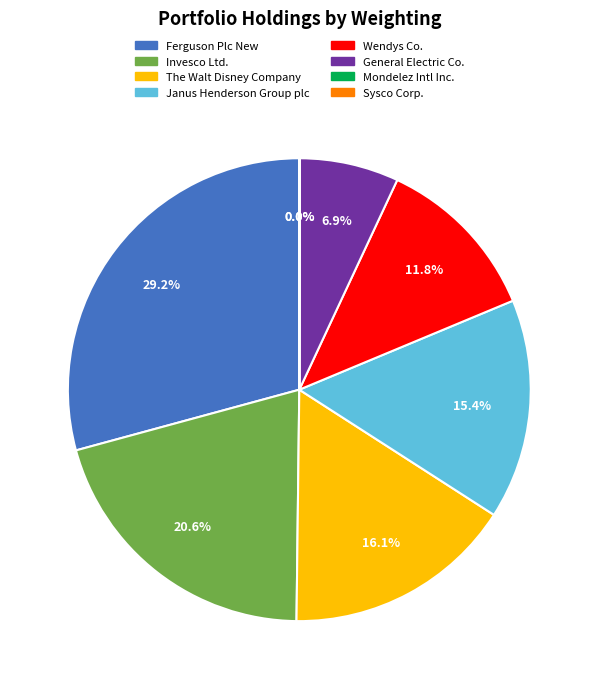

Which category has the biggest portion of the pie?

Ferguson Plc New